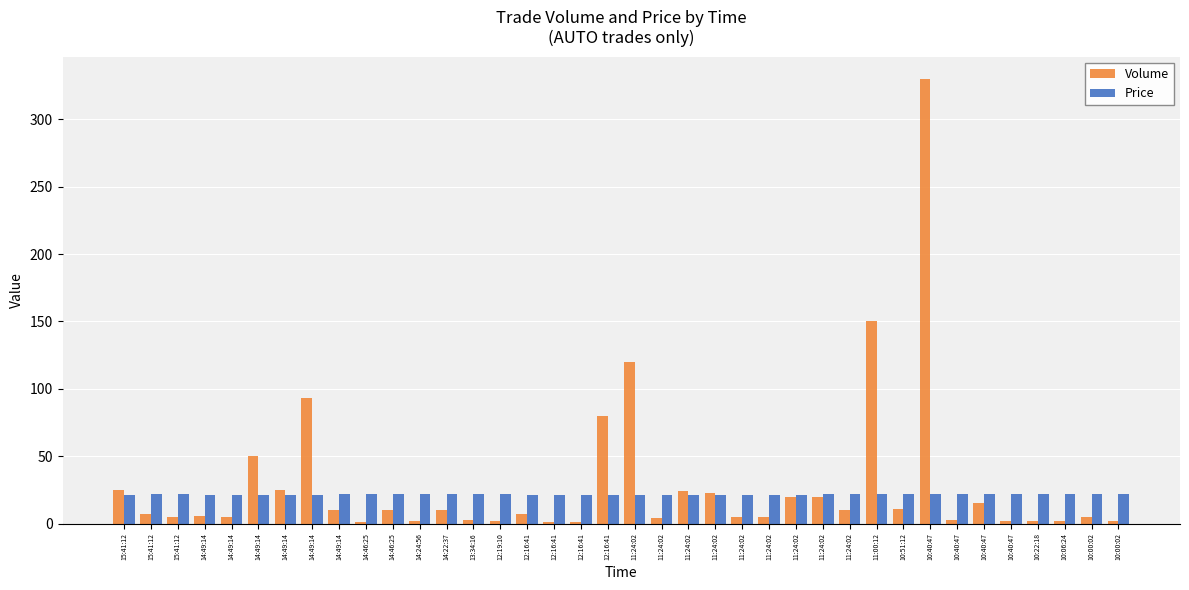

At 11:24:02, list the series in order from largest to smallest.

Volume, Price